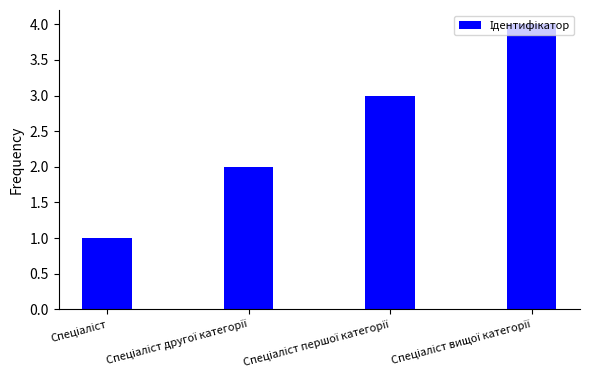

What is the sum of all values?

10